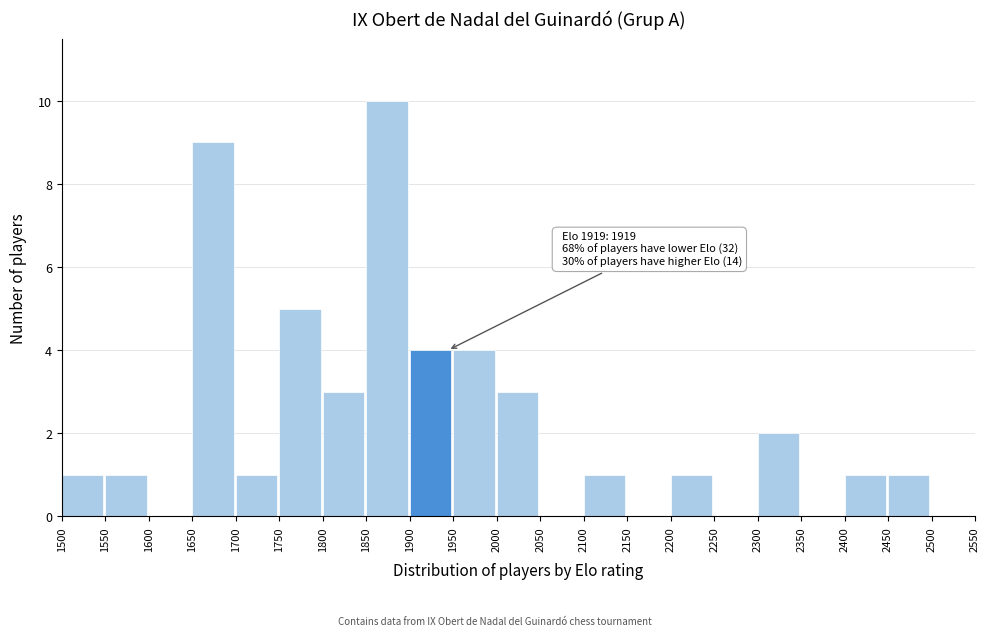

Which range on the x-axis has the tallest bar?

1850 to 1900